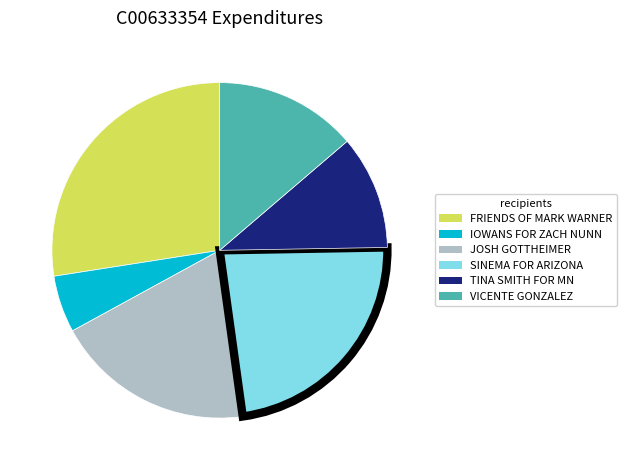

How many slices are in this pie chart?

6